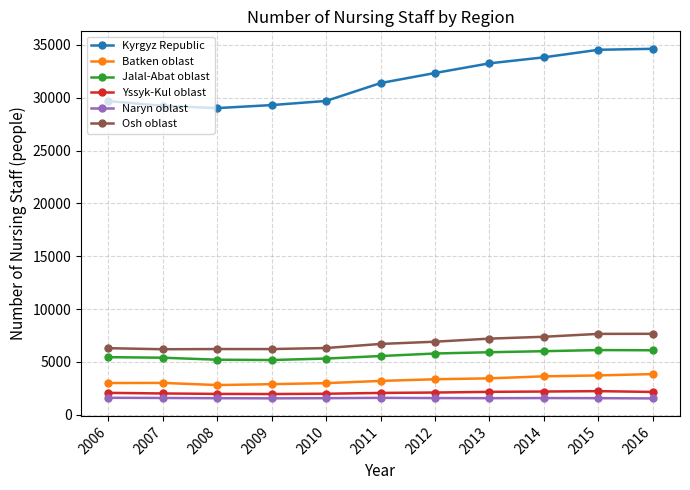

What is the total value across all series at 2007?

47406